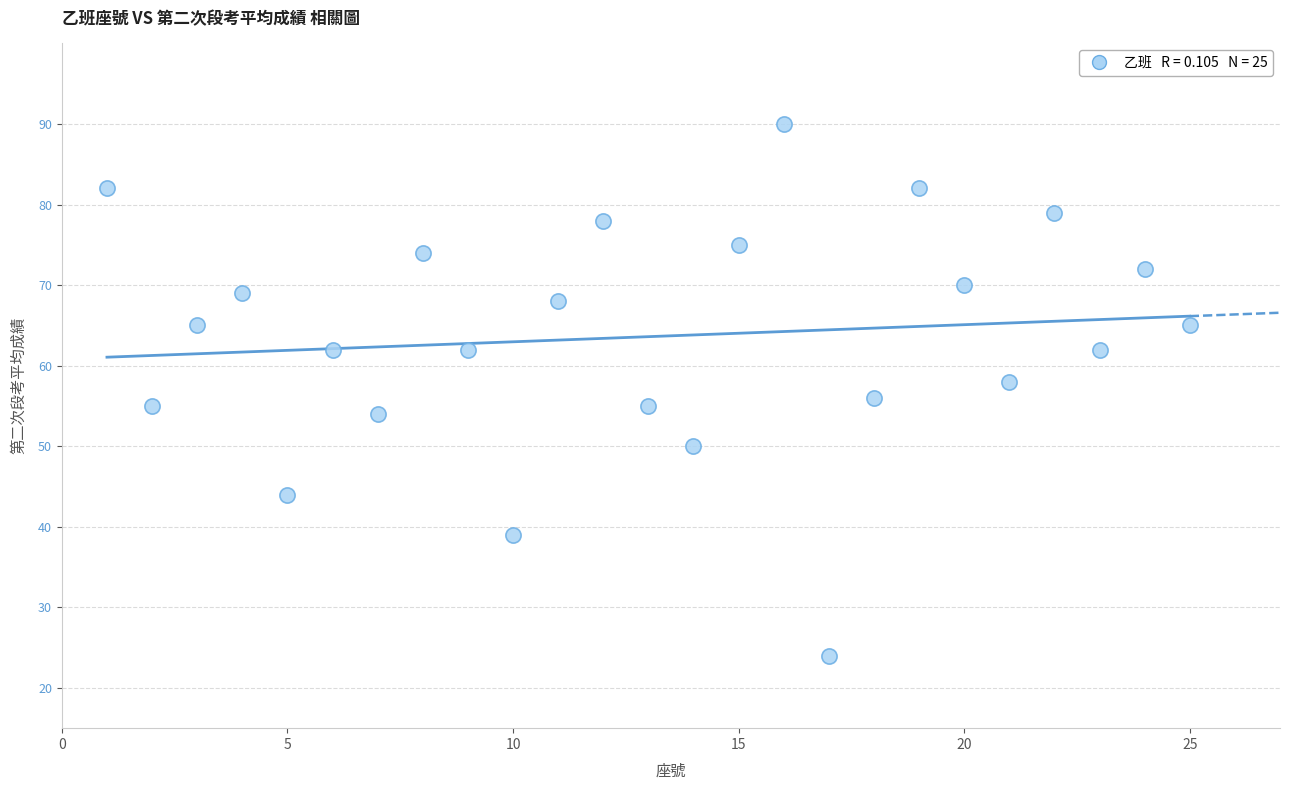

What is the range of X values (max minus min)?

24